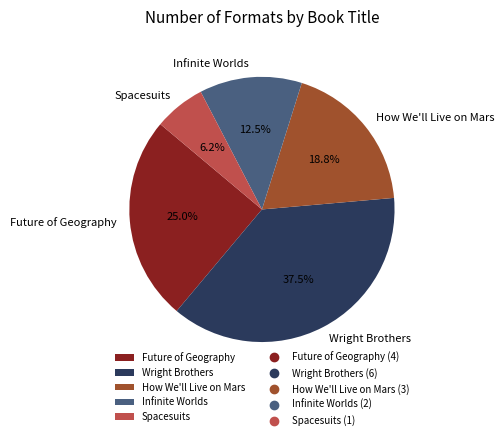

How many slices are in this pie chart?

5